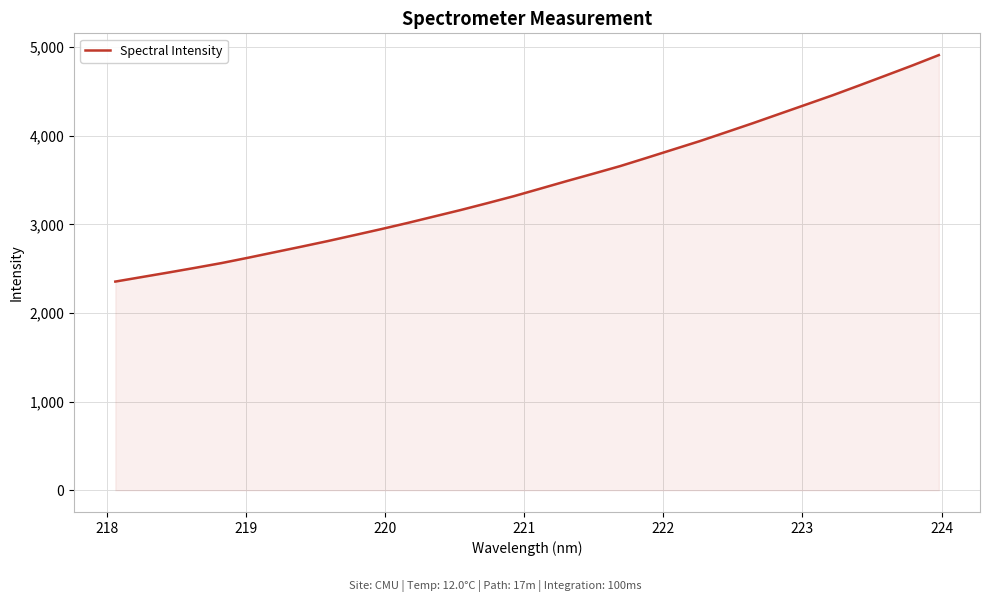

What is the smallest value displayed?

2355.0